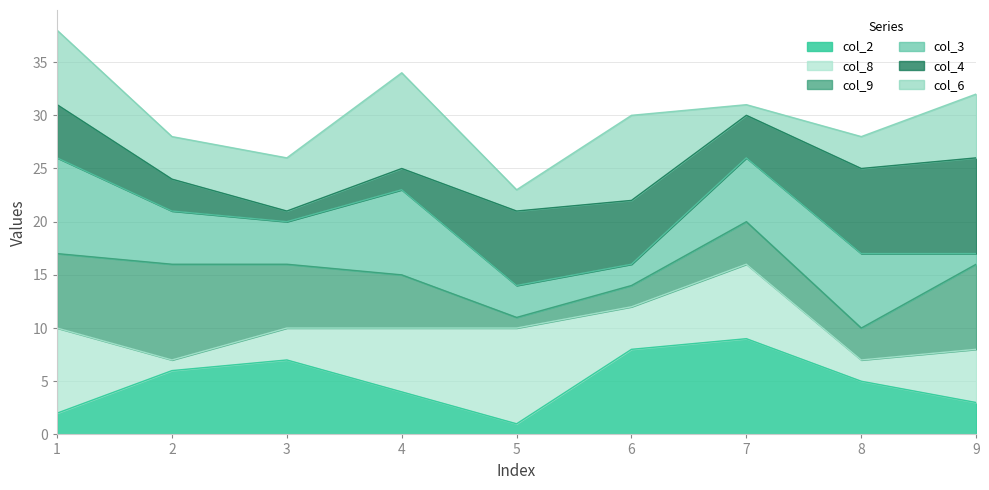

List the series in order of their overall mean, highest first.

col_6_line, col_4_line, col_3_line, col_9_line, col_8_line, col_2_line